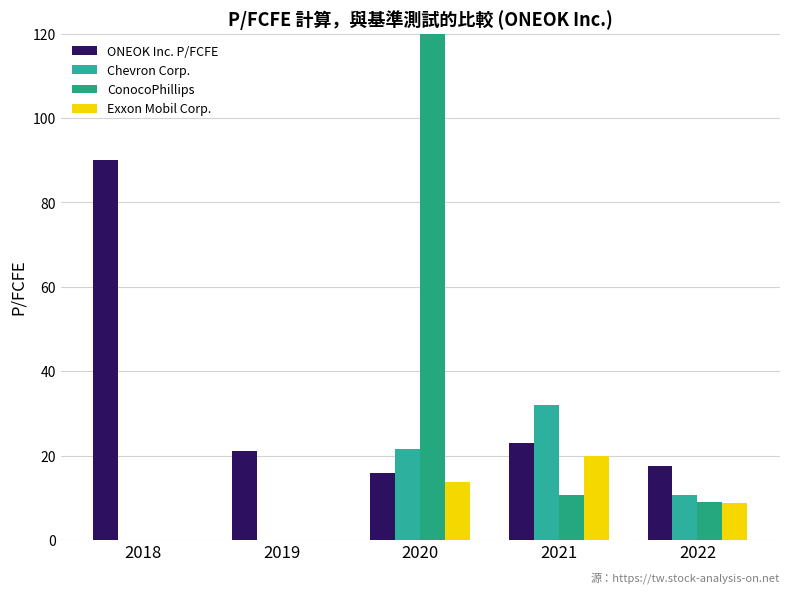

What is the value of the Exxon Mobil Corp. bar at the 4th from the left?

19.8